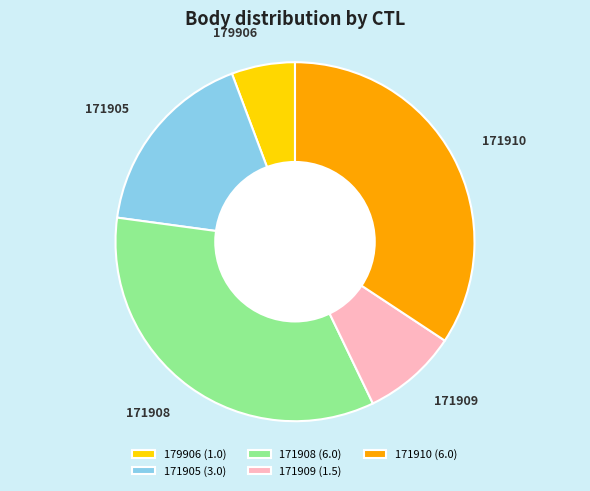

Combined, do 171905 (3.0) and 171908 (6.0) account for over 50%?

Yes